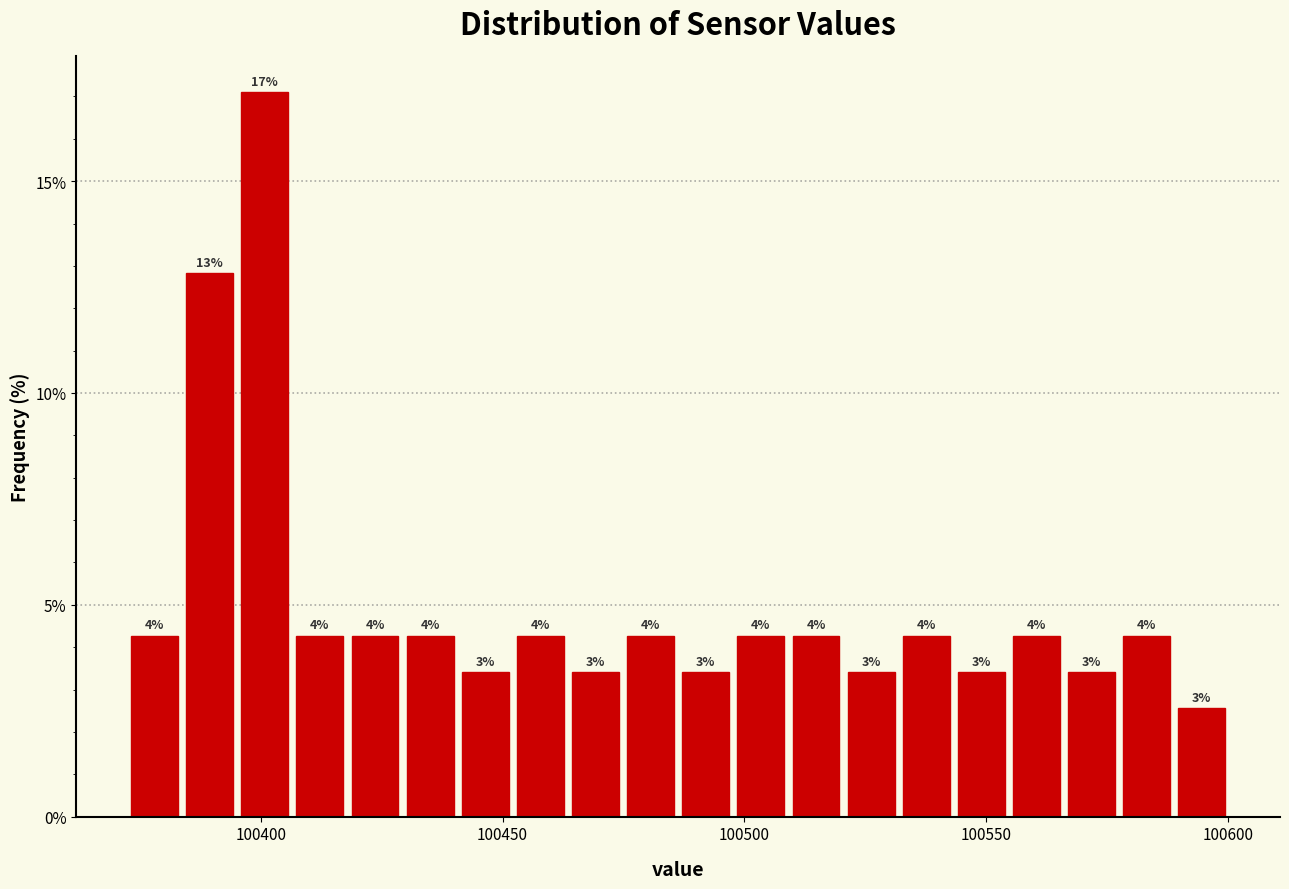

Around what value on the x-axis is the tallest bar? Give the approximate position of its centre, as read against the axis.

100400